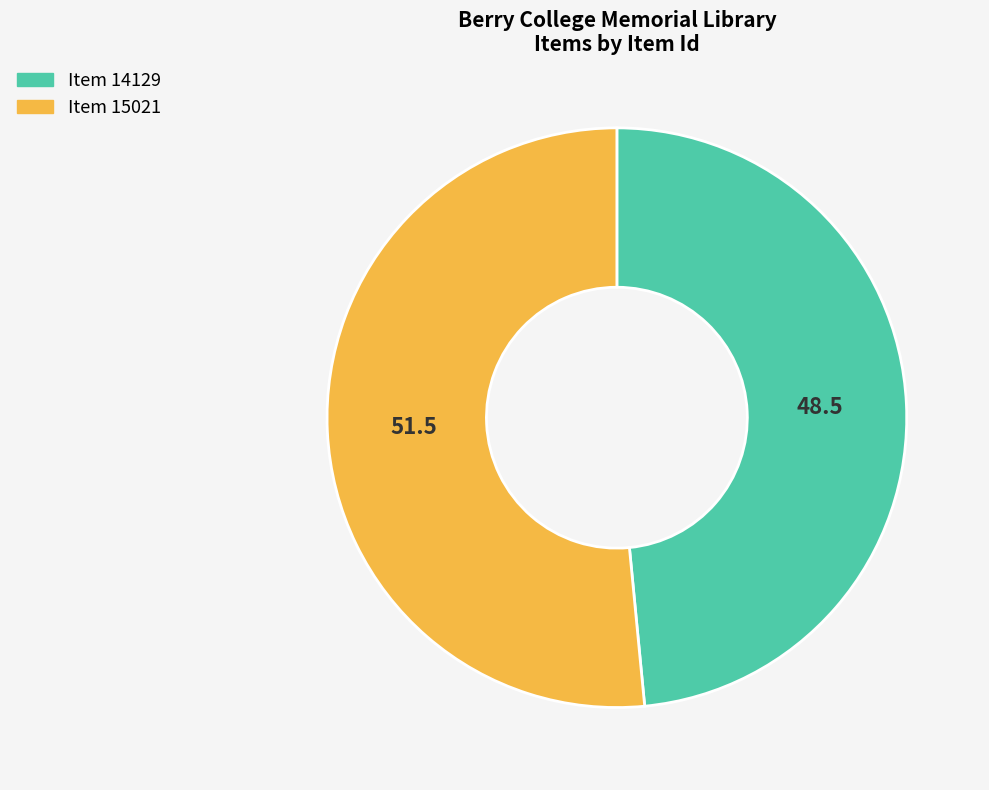

Which slice is the largest?

Item 15021